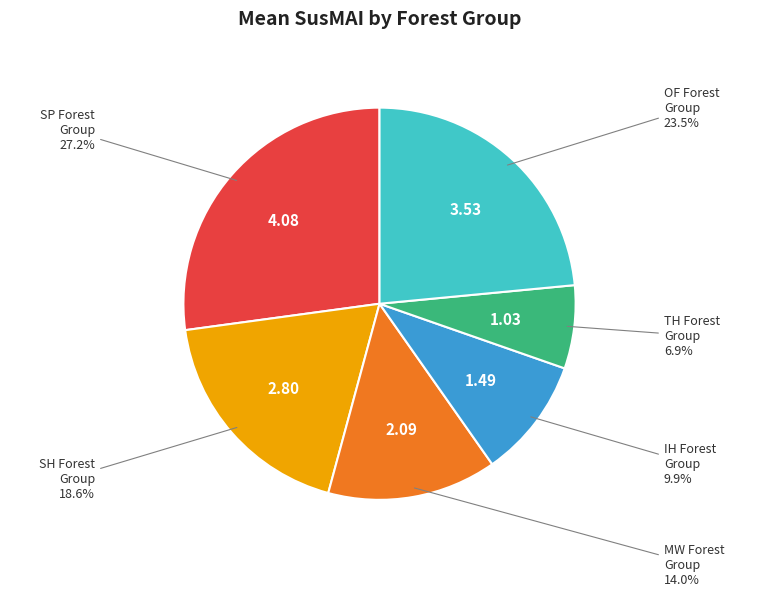

Which category has the biggest portion of the pie?

SP Forest Group